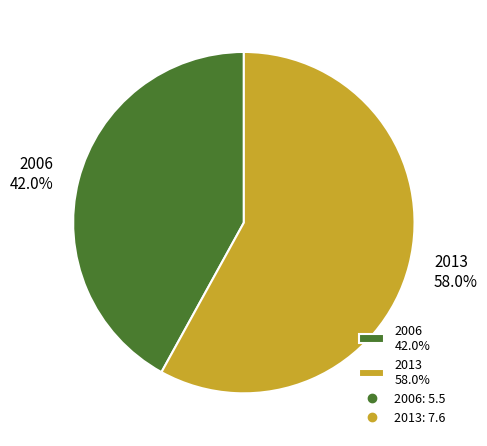

Count the number of slices in the pie.

2